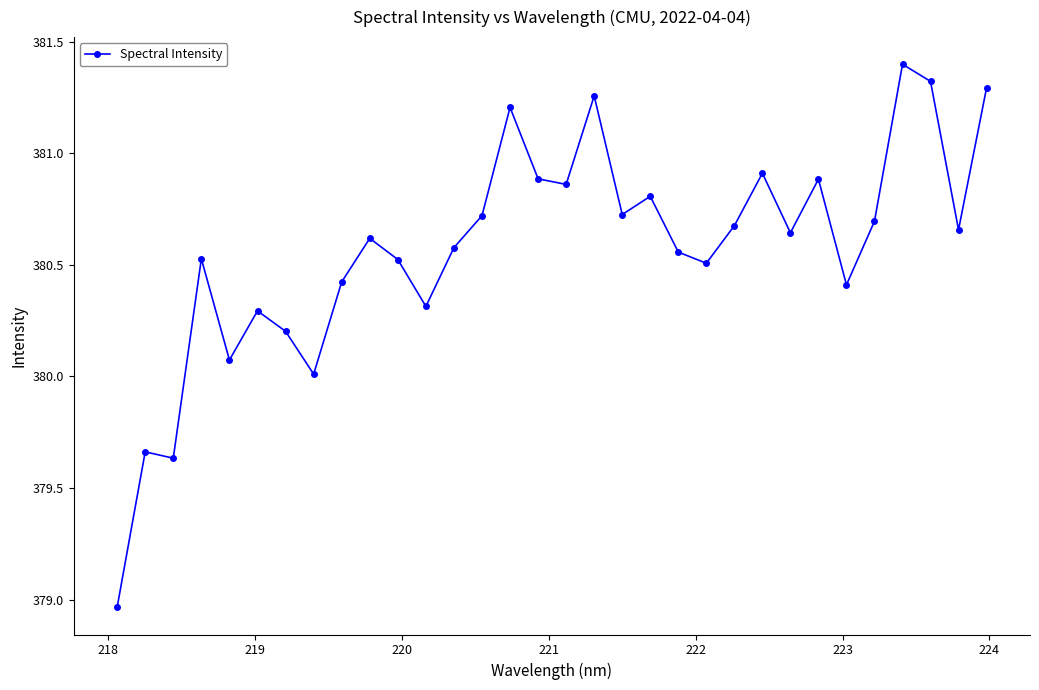

What is the sum of all values?

12178.2